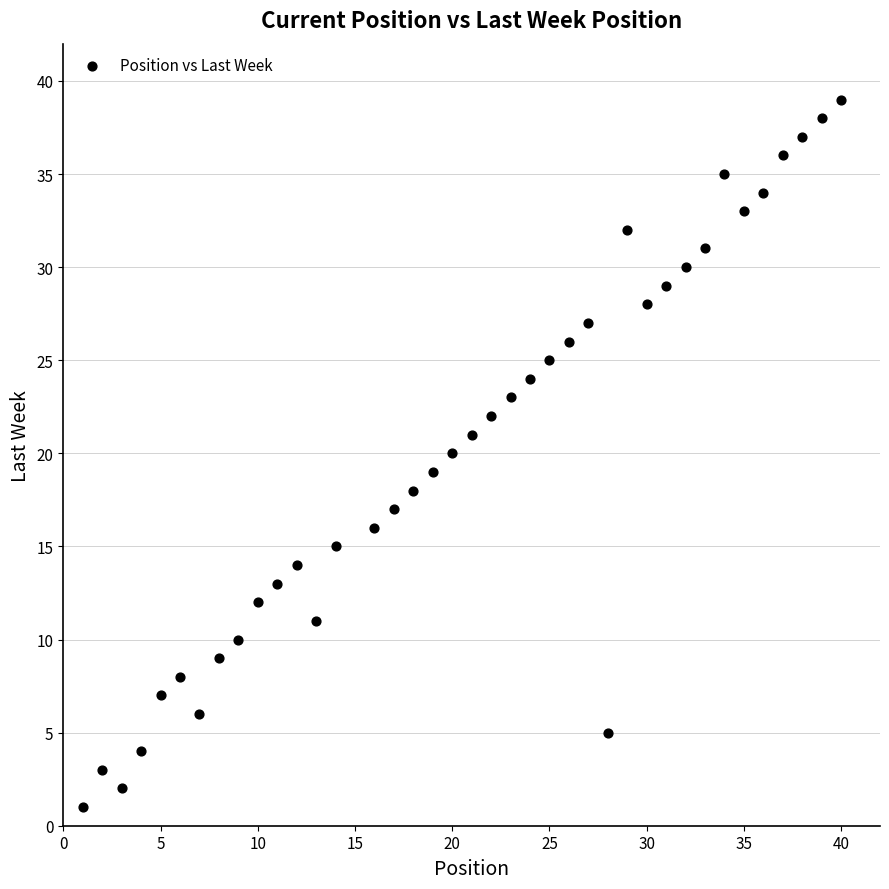

What is the range of X values (max minus min)?

39